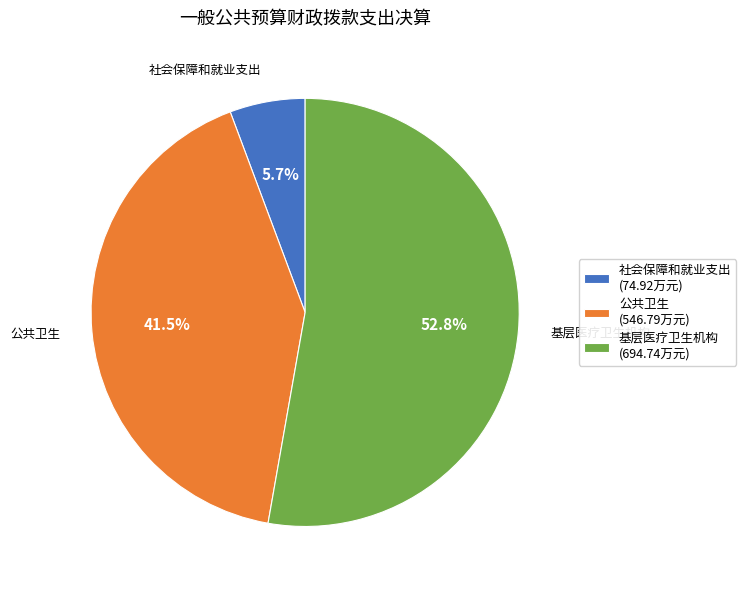

The 基层医疗卫生机构 slice represents 53% of the pie. True or false?

True